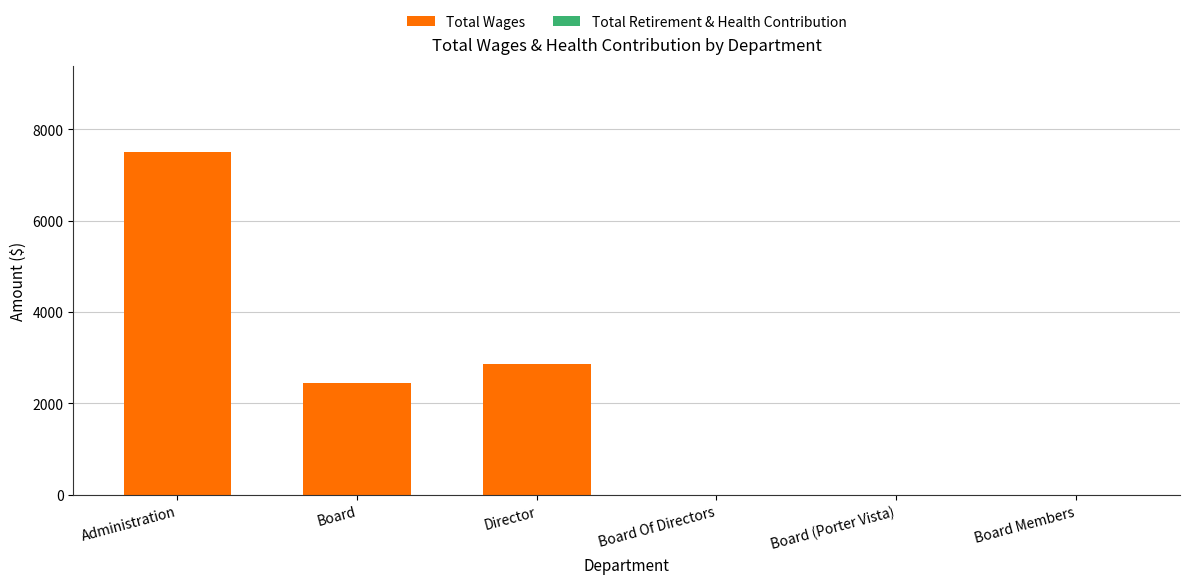

What is the maximum value shown in the chart?

7500